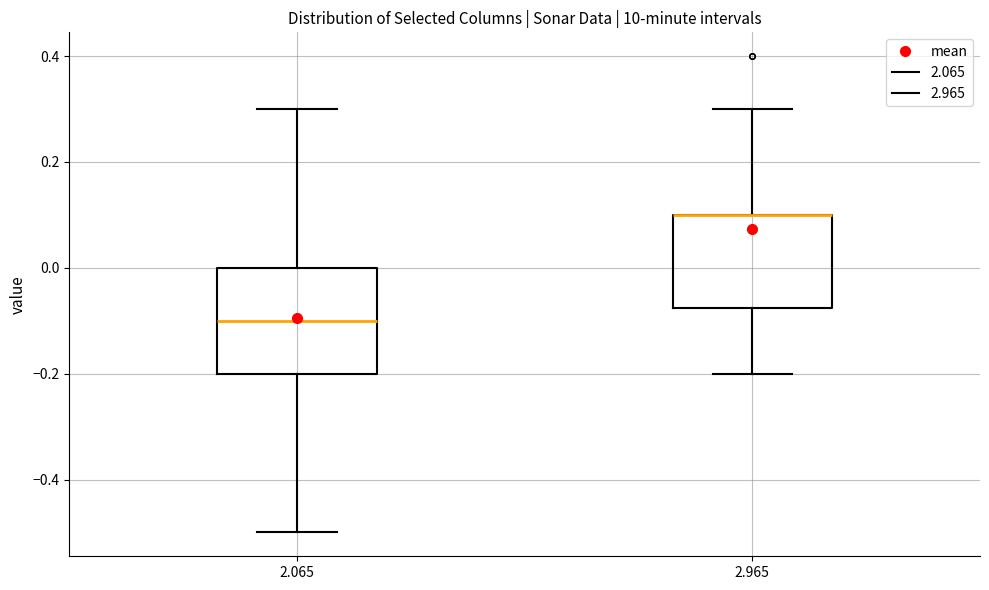

Which box is the tallest, from its lower edge to its upper edge?

2.065